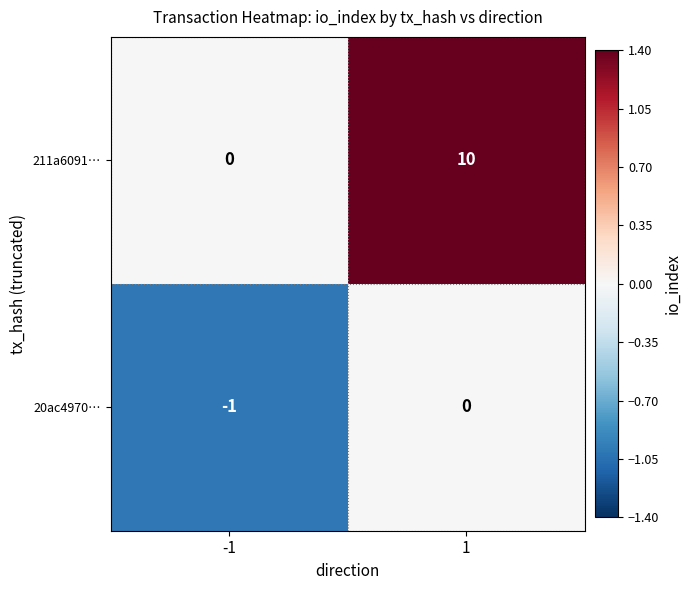

List the series in order of their overall mean, lowest first.

20ac4970…, 211a6091…